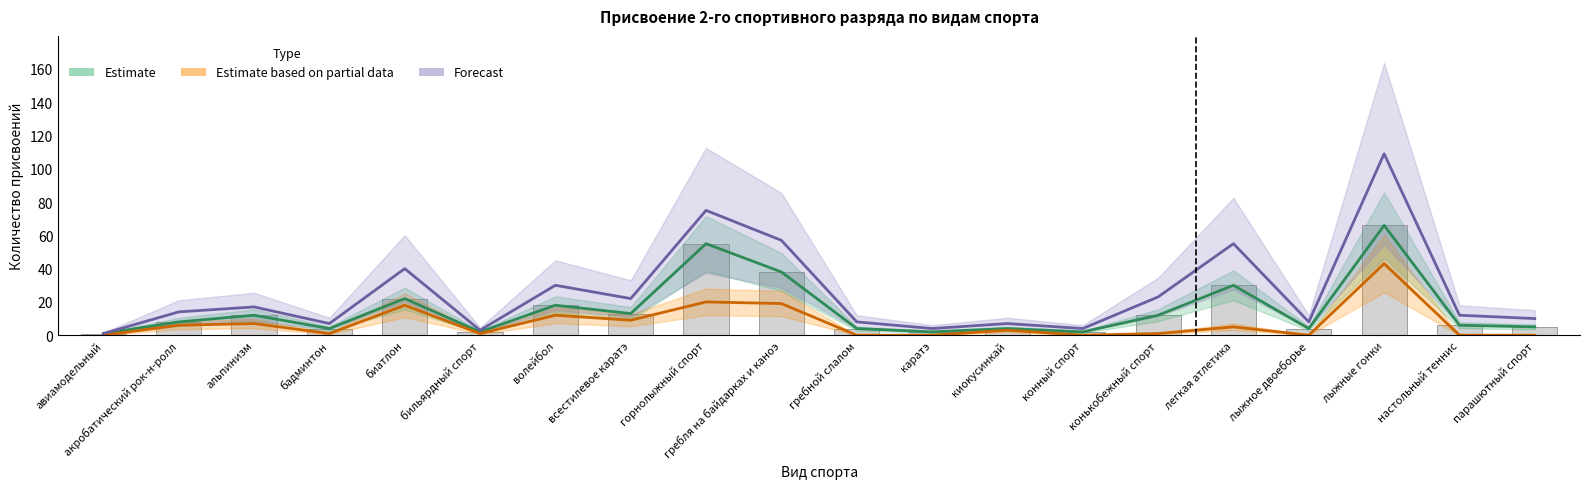

How many data points does each series have?

20